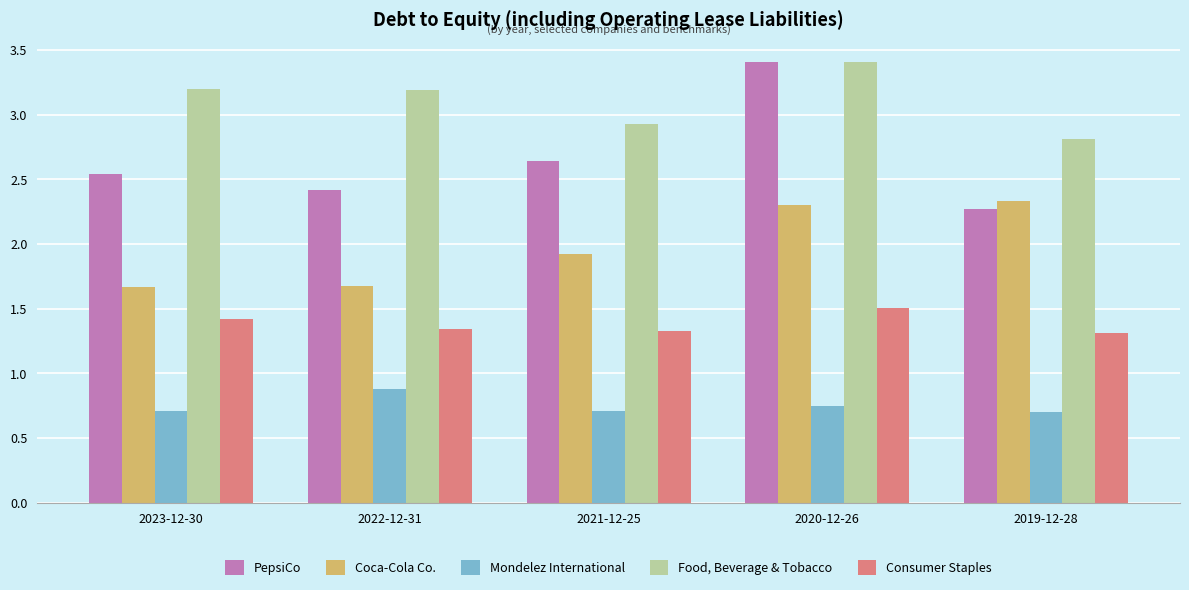

What is the spread (max minus min) of values at 2021-12-25?

2.2